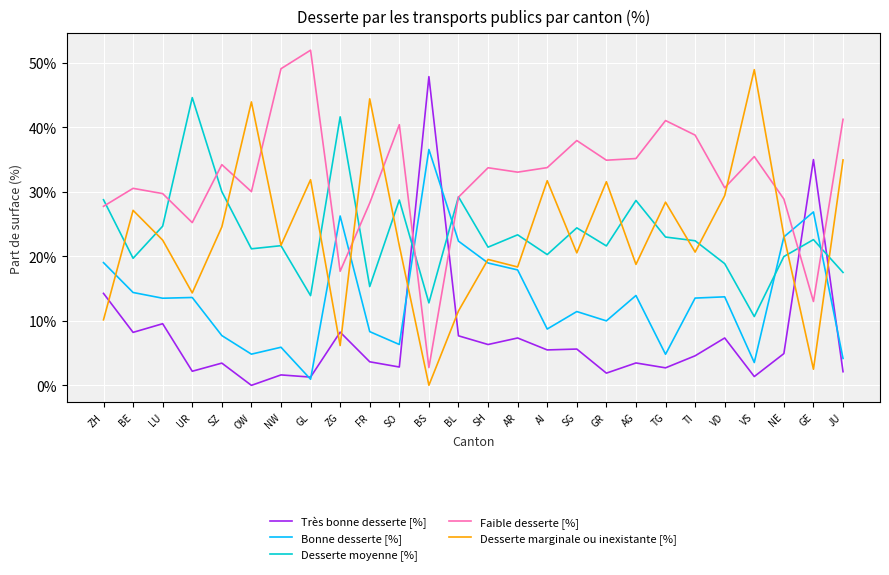

Between which two adjacent categories do Bonne desserte [%] and Desserte marginale ou inexistante [%] first intersect?

ZH and BE